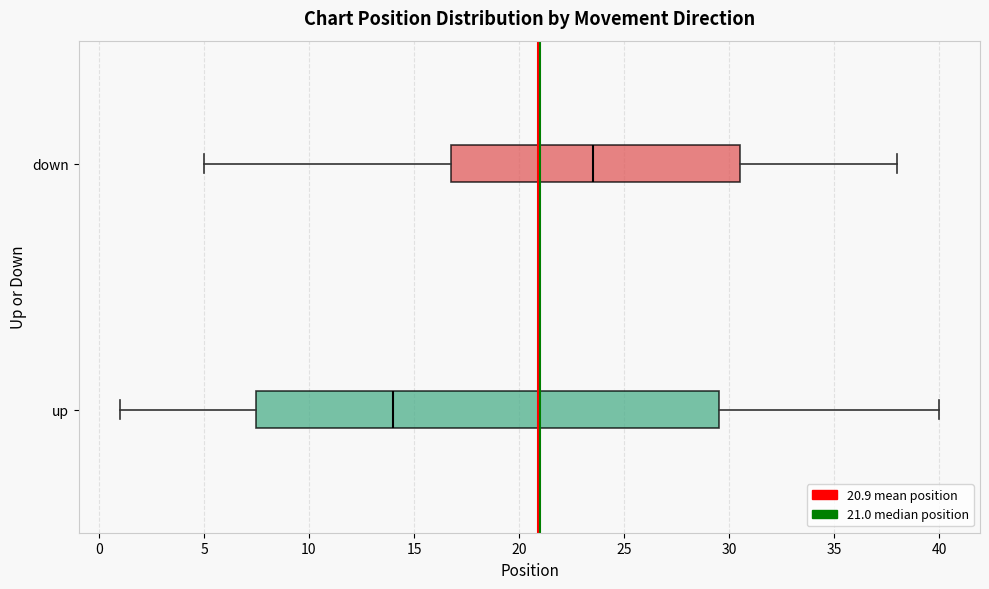

Reading bottom to top, transcribe this box plot: for each box, give where its median line is, the range the box spans, and where its two whiskers end, as read against the x-axis. The values are not printed on the chart, so give them approximately, as read against the axis.

up: median 14.0, box 7.5 to 29.5, whiskers 1.0 to 40.0
down: median 23.5, box 17.0 to 30.5, whiskers 5.0 to 38.0